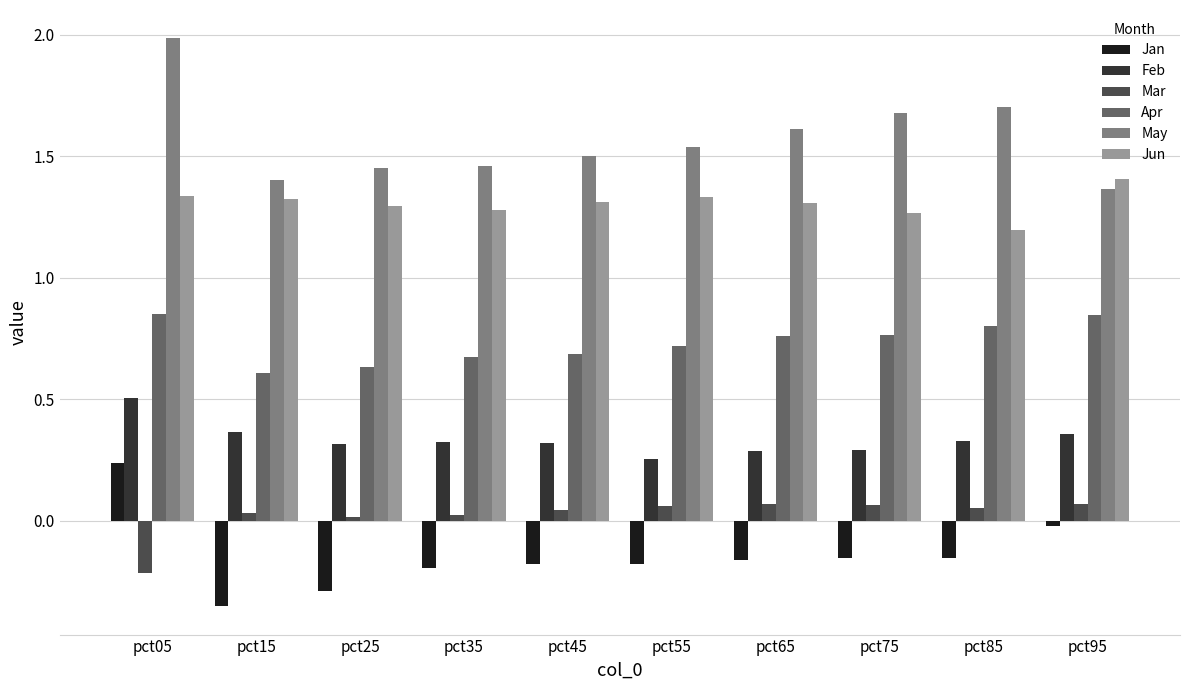

At which label is Jun closest to 1?

pct85